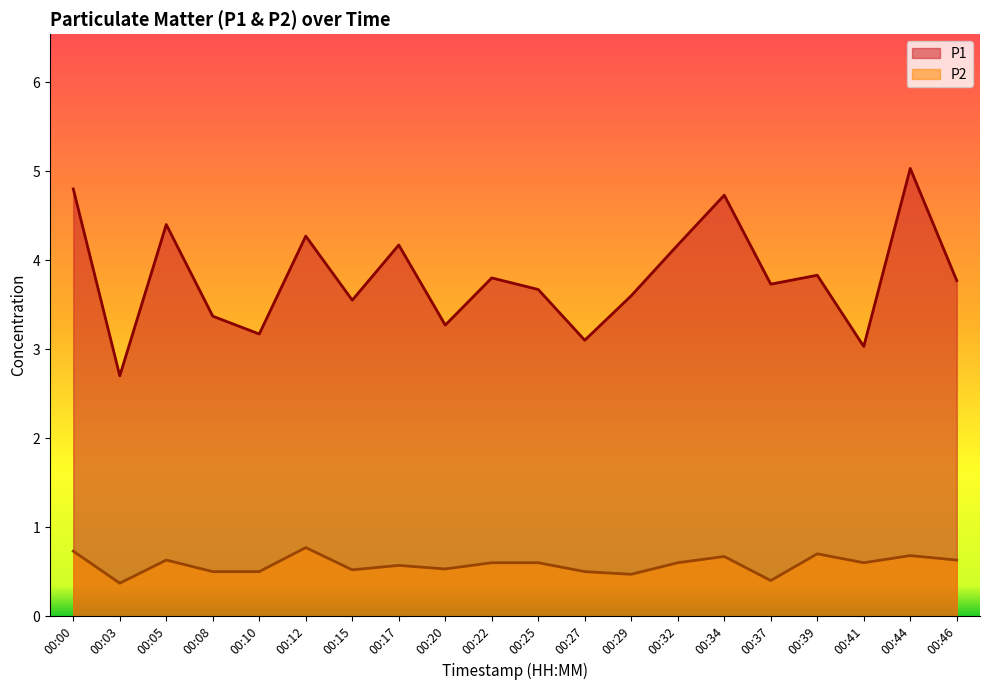

How many data points in P1 are less than 3?

1